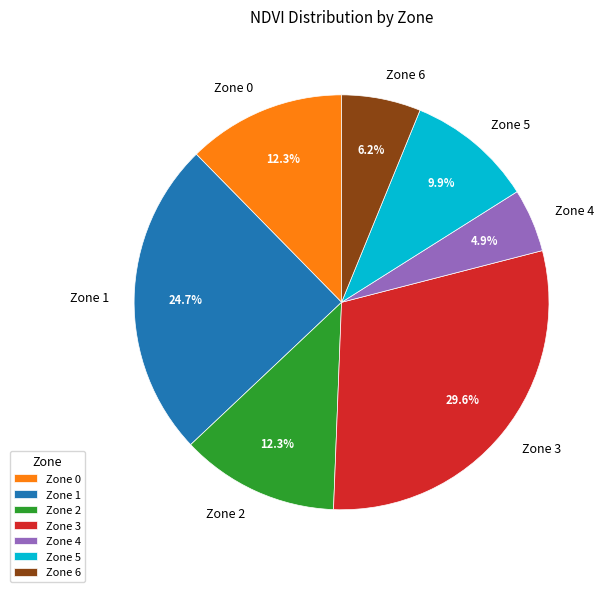

How much of the chart is everything except Zone 1?

75.3%